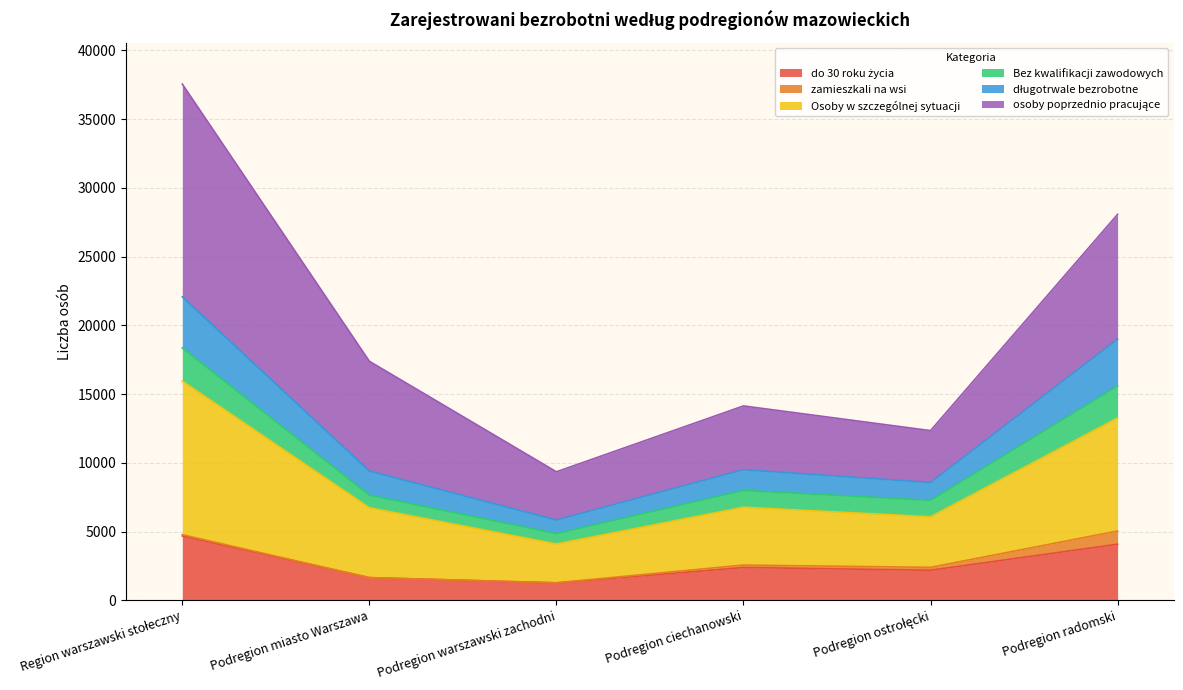

How many lines are shown in the chart?

6